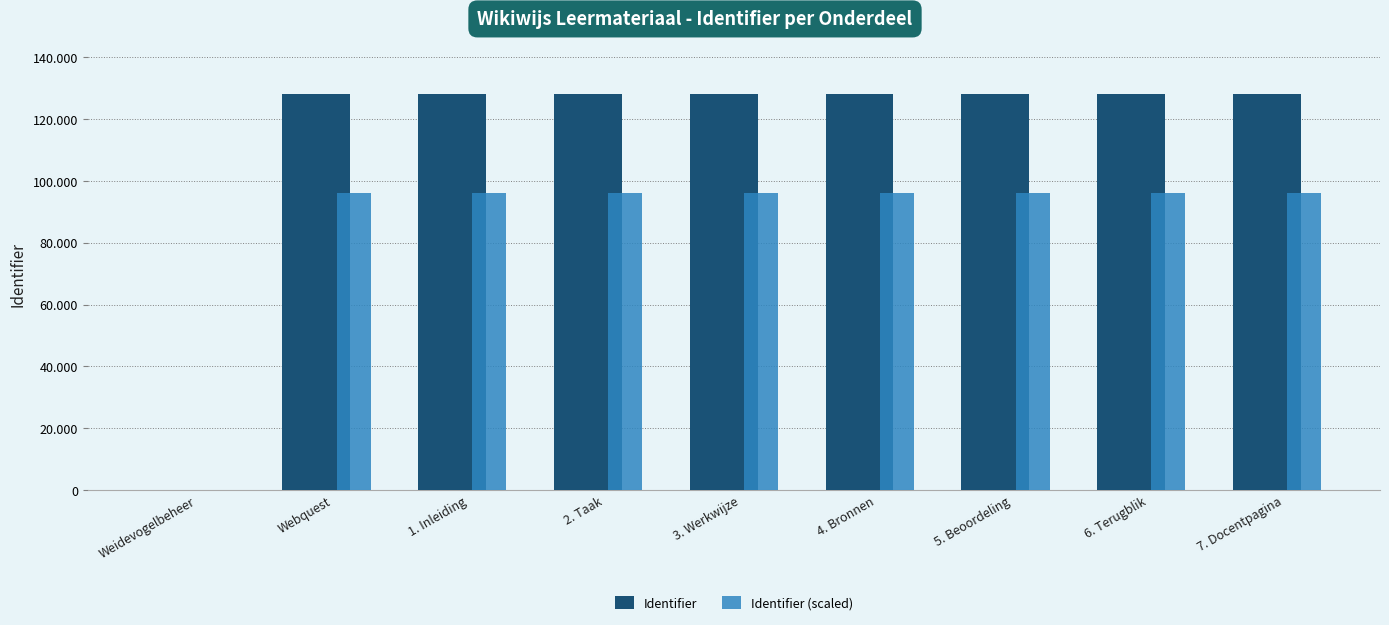

What are all the series names shown in the legend?

Identifier, Identifier (scaled)